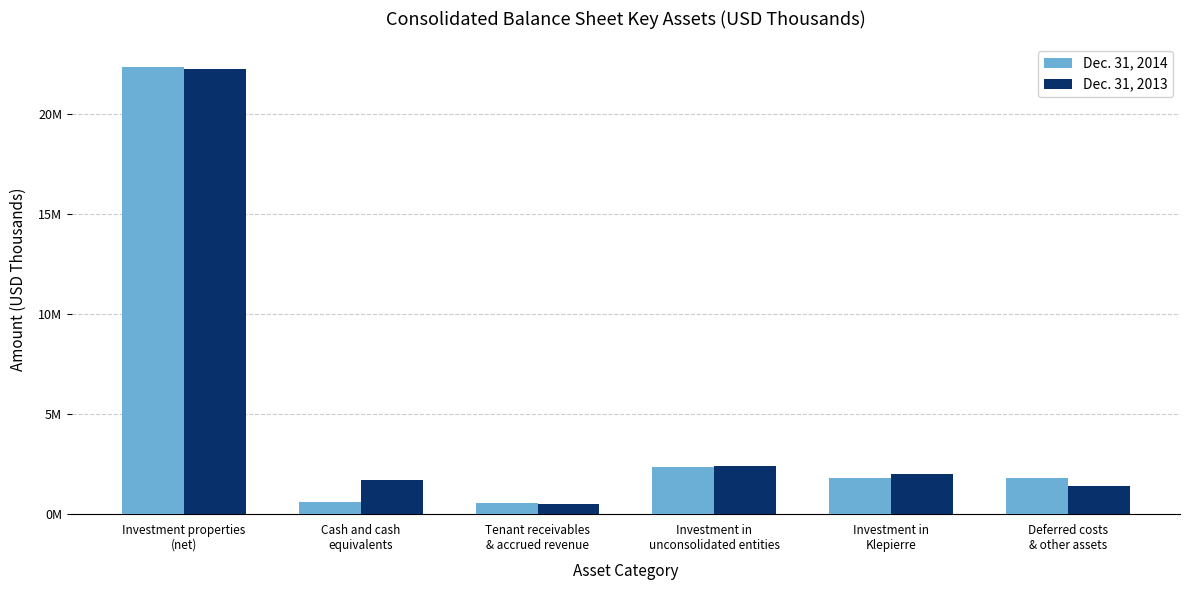

At which label does Dec. 31, 2014 first exceed 1806789?

Investment properties
(net)